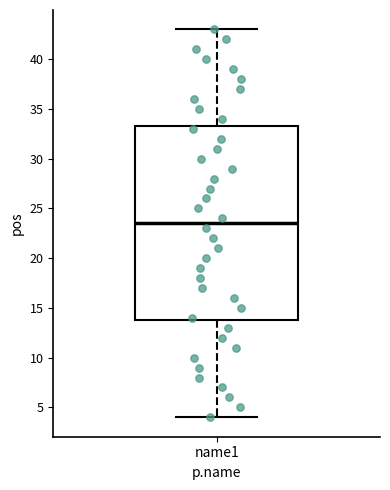

Transcribe this box plot: give where the median line is, the range the box spans, and where the two whiskers end, as read against the y-axis. The values are not printed on the chart, so give them approximately, as read against the axis.

median 23.5, box 14.0 to 33.5, whiskers 4.0 to 43.0